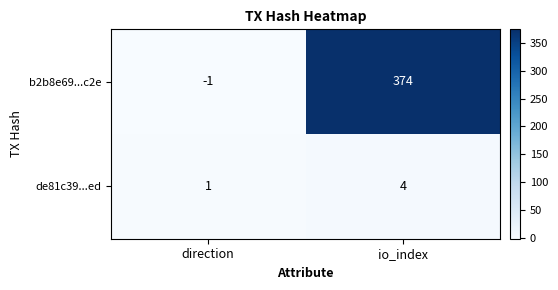

Which label corresponds to the smallest value in the chart?

direction